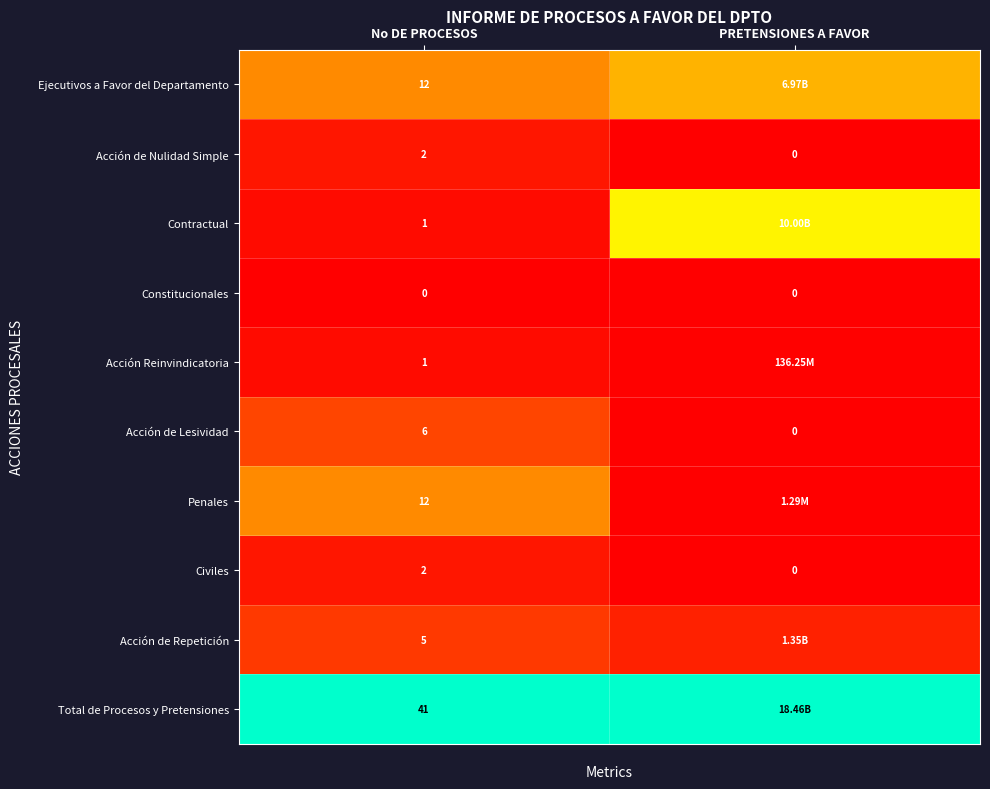

At how many categories does at least one series exceed 0?

2